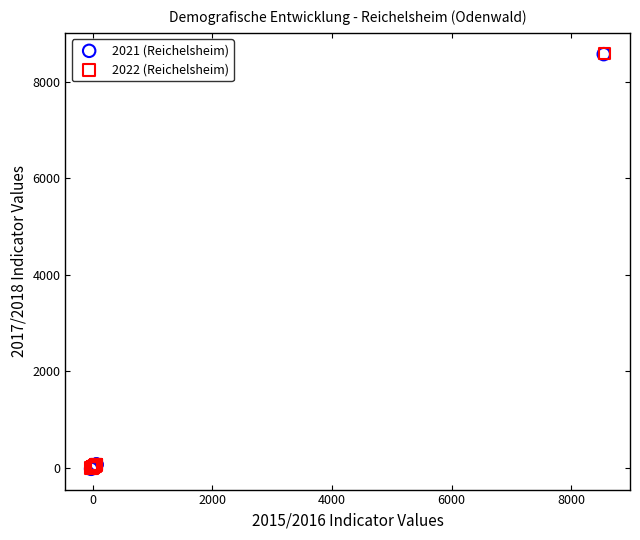

What are all the series names shown in the legend?

2021 (Reichelsheim), 2022 (Reichelsheim)